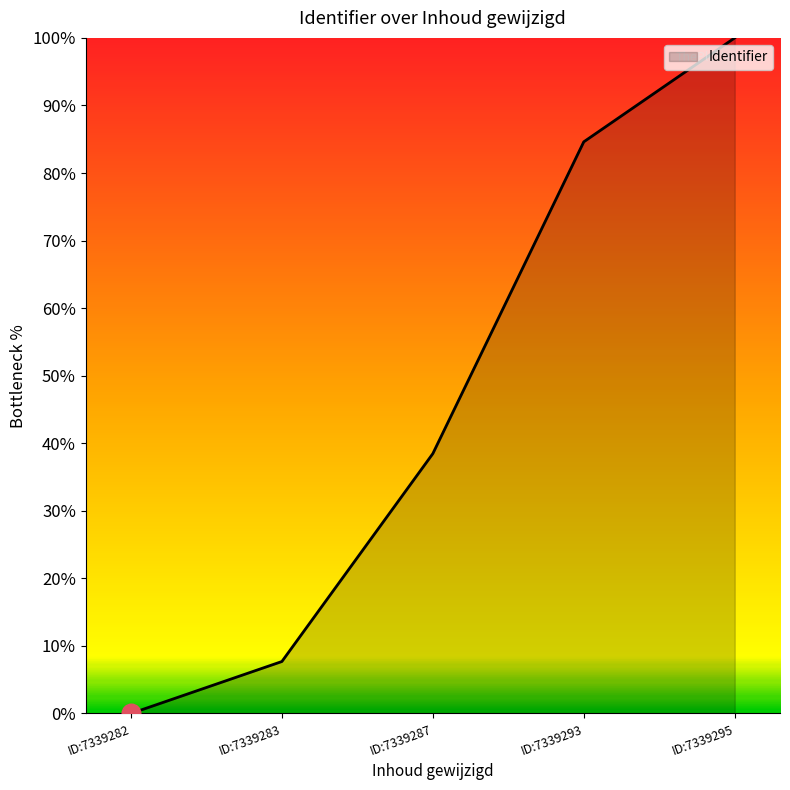

What is the change in value from ID:7339287 to ID:7339295?

+61.5